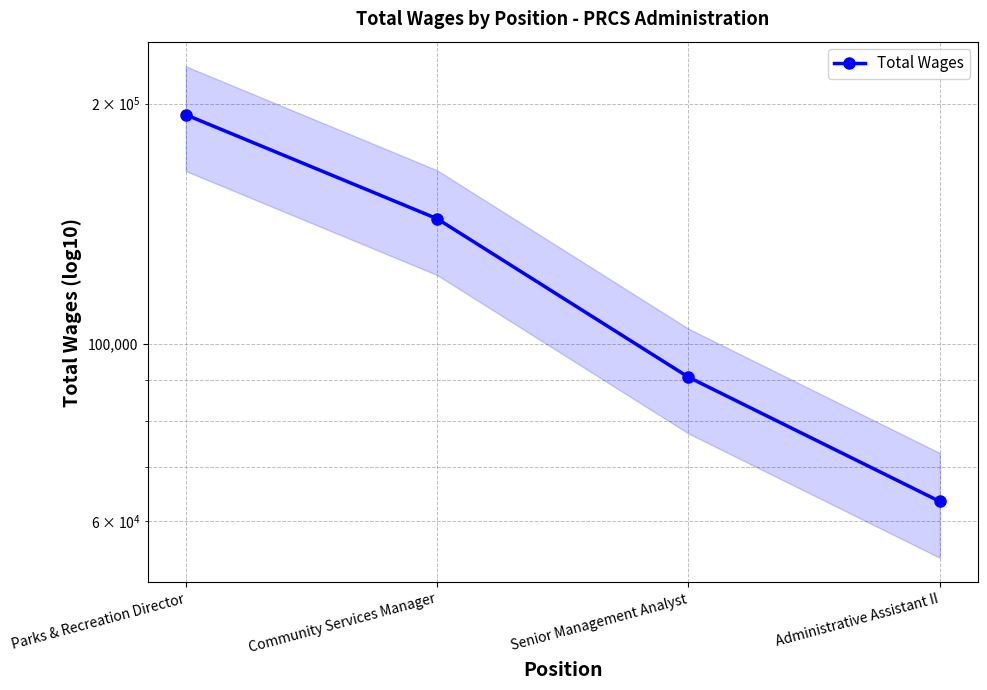

Read the value at Parks & Recreation Director, to the nearest 100.

193700